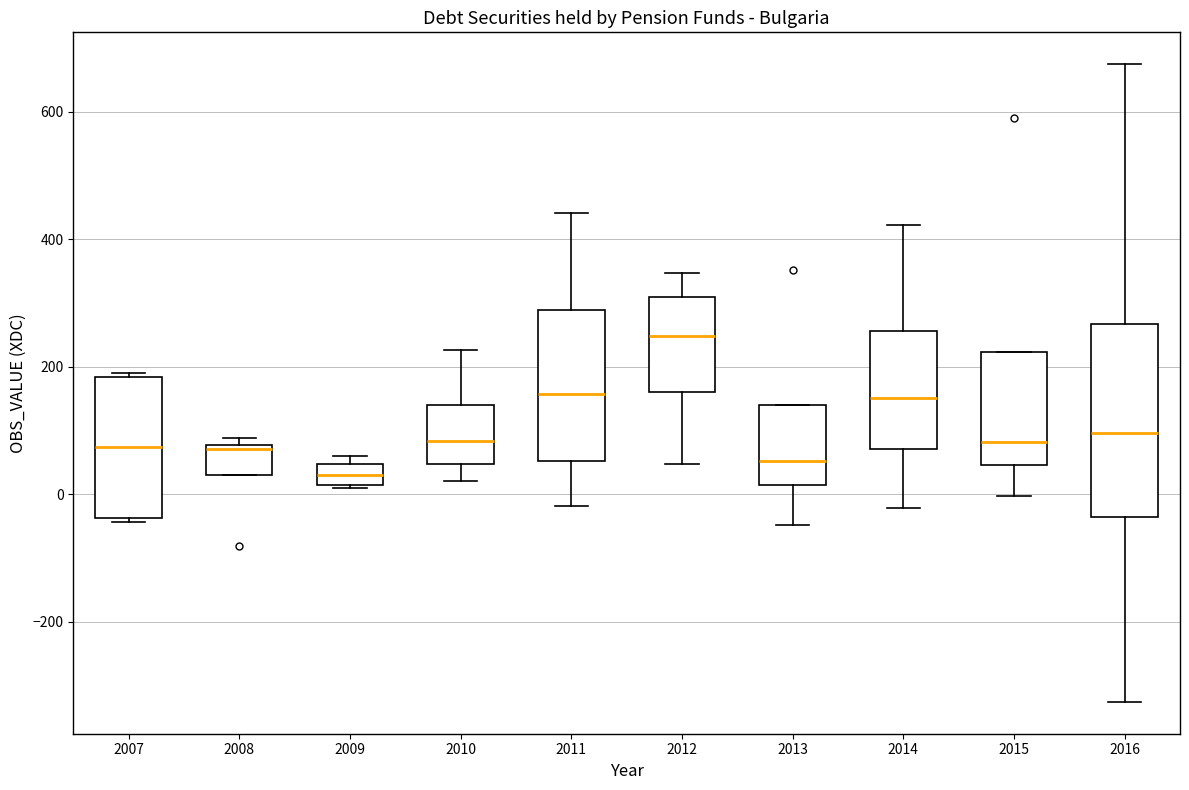

Reading left to right, transcribe this box plot: for each box, give where its median line is, the range the box spans, and where its two whiskers end, as read against the y-axis. The values are not printed on the chart, so give them approximately, as read against the axis.

2007: median 80, box -40 to 180, whiskers -40 to 200
2008: median 80 (just below the box's upper edge), box 40 to 80, whiskers 40 to 80 (just above the box's upper edge)
2009: median 40 (inside the box), box 20 to 40, whiskers 20 to 60
2010: median 80, box 40 to 140, whiskers 20 to 220
2011: median 160, box 60 to 280, whiskers -20 to 440
2012: median 240, box 160 to 300, whiskers 40 to 340
2013: median 60, box 20 to 140, whiskers -40 to 140
2014: median 160, box 80 to 260, whiskers -20 to 420
2015: median 80, box 40 to 220, whiskers 0 to 220
2016: median 100, box -40 to 260, whiskers -320 to 680